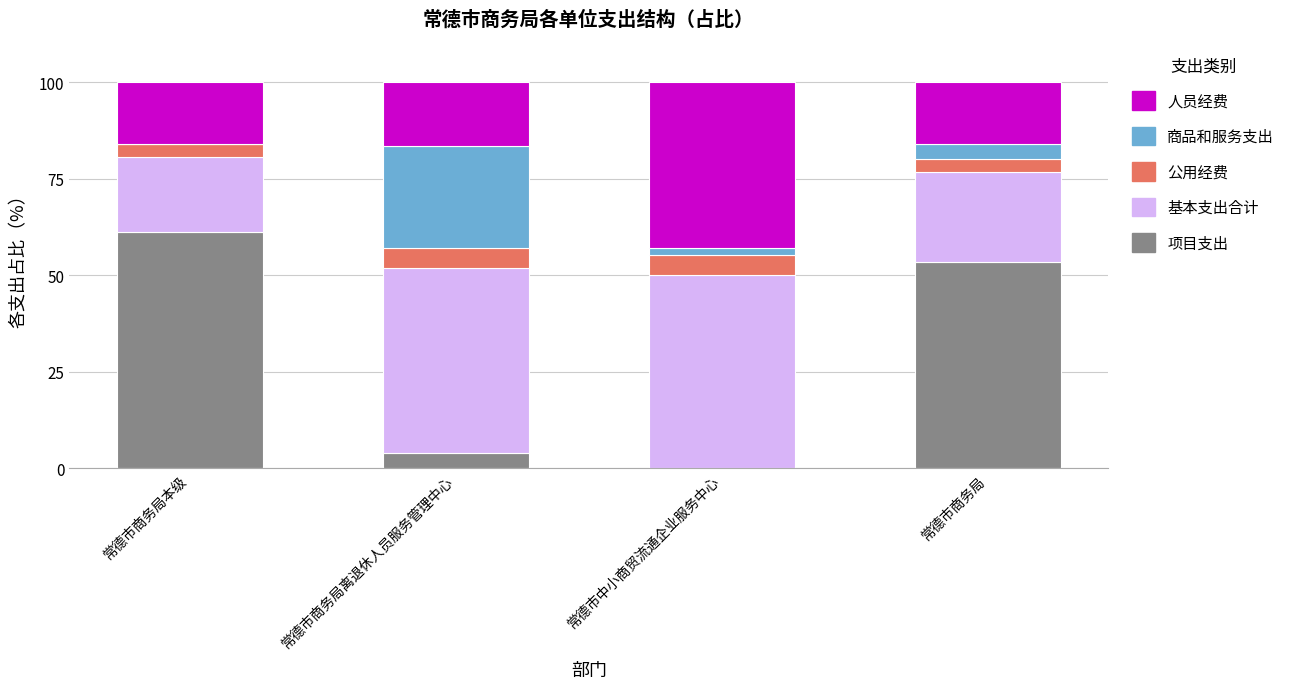

The value of 项目支出 at 常德市商务局本级 is 41.1. True or false?

False